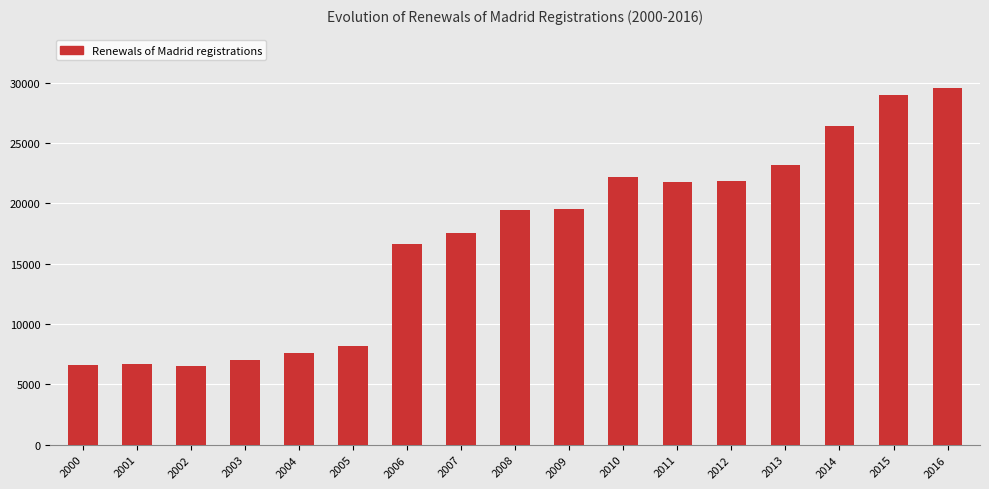

Where is the data nearest to the value 18047?

2007